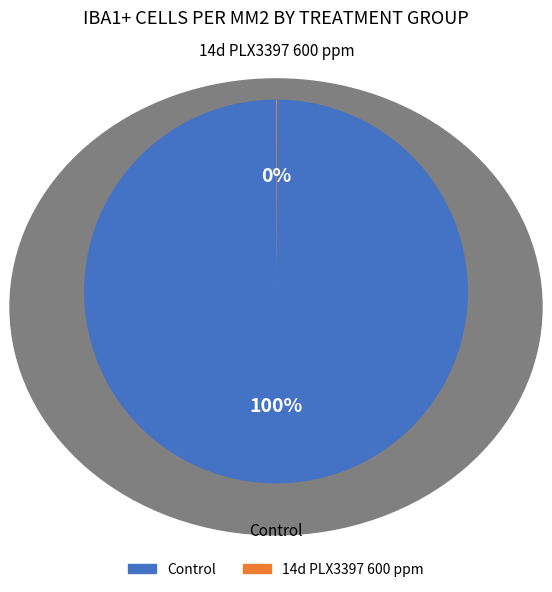

What is the largest slice in the pie chart?

Control